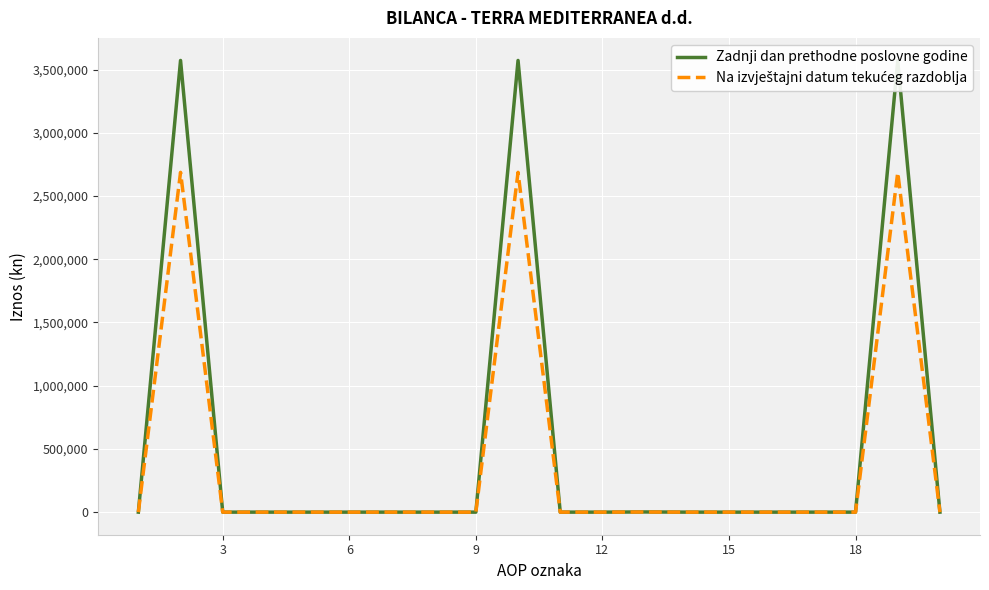

Which series has the largest range (max minus min)?

Zadnji dan prethodne poslovne godine